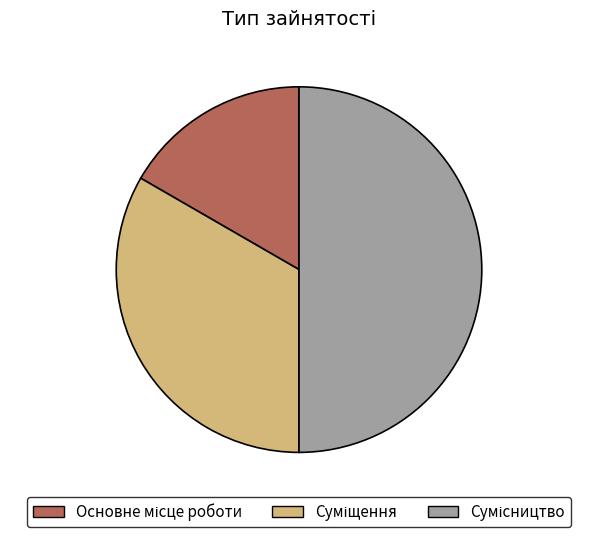

To the nearest percent, what is the difference between the largest and smallest slice percentages?

33%